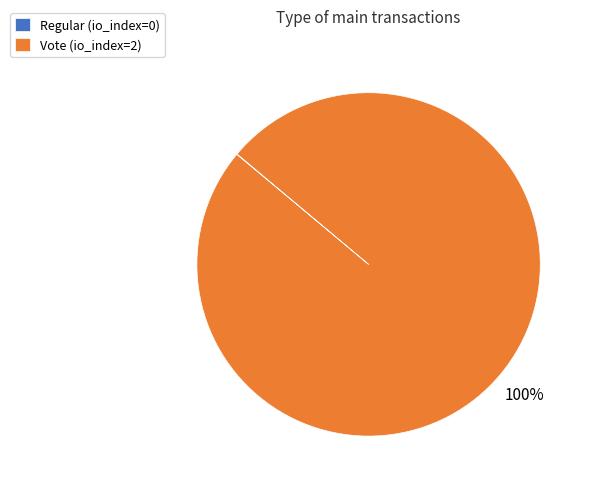

Does any single category account for the majority?

Yes